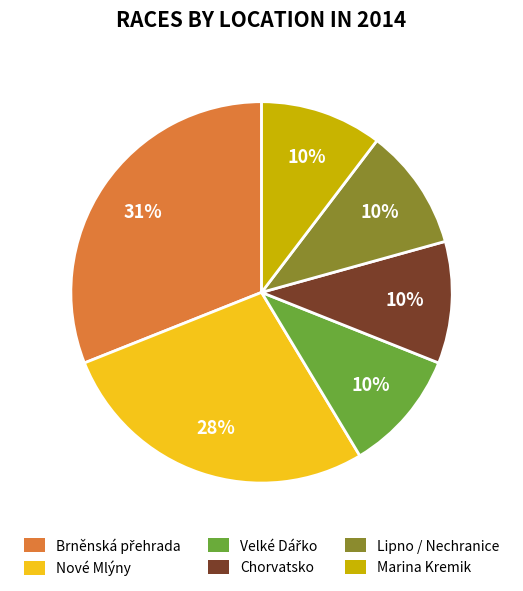

To the nearest percent, what is the difference between the largest and smallest slice percentages?

21%